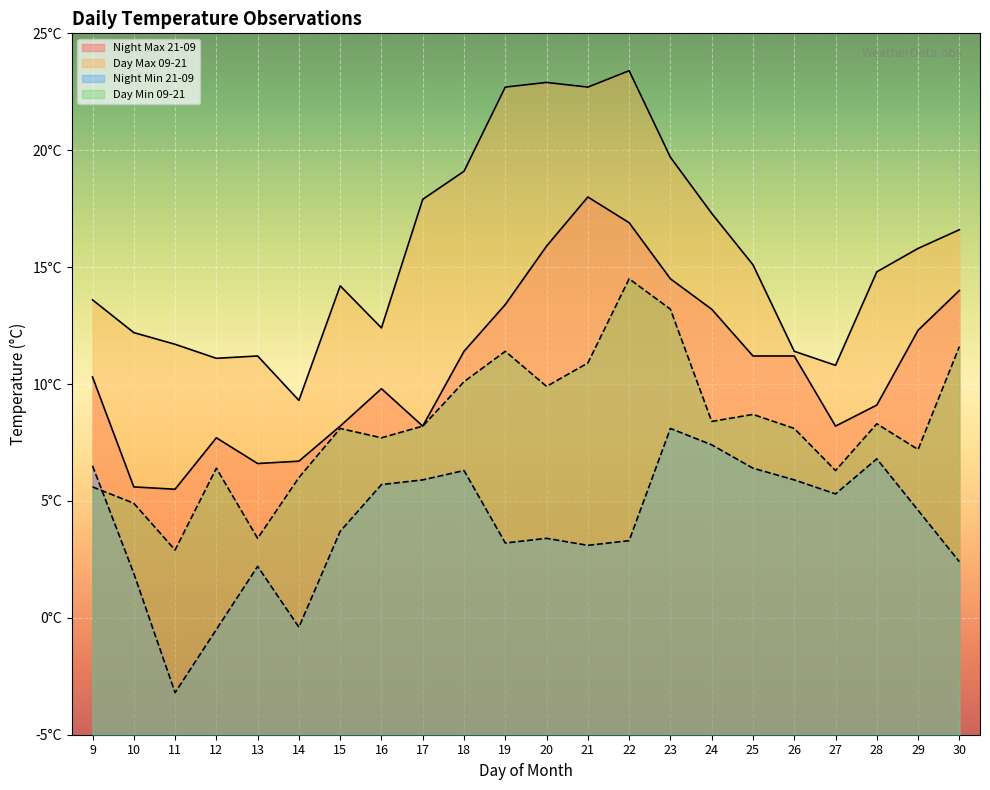

The value of Day Min 09-21 at 28 is 2.8. True or false?

False